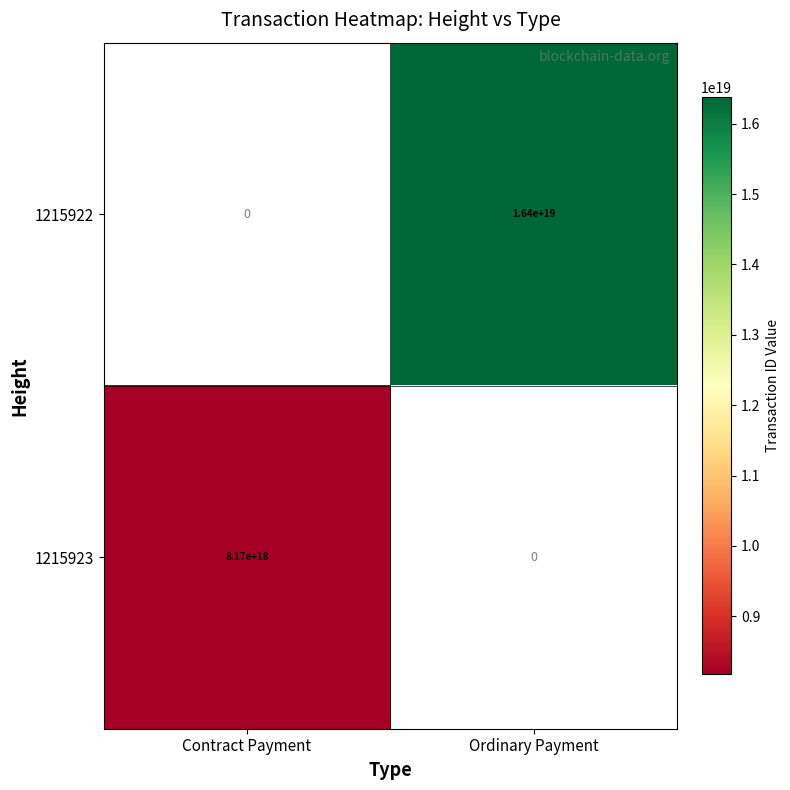

The value of 1215923 at Contract Payment is 8170000000000000000. True or false?

True